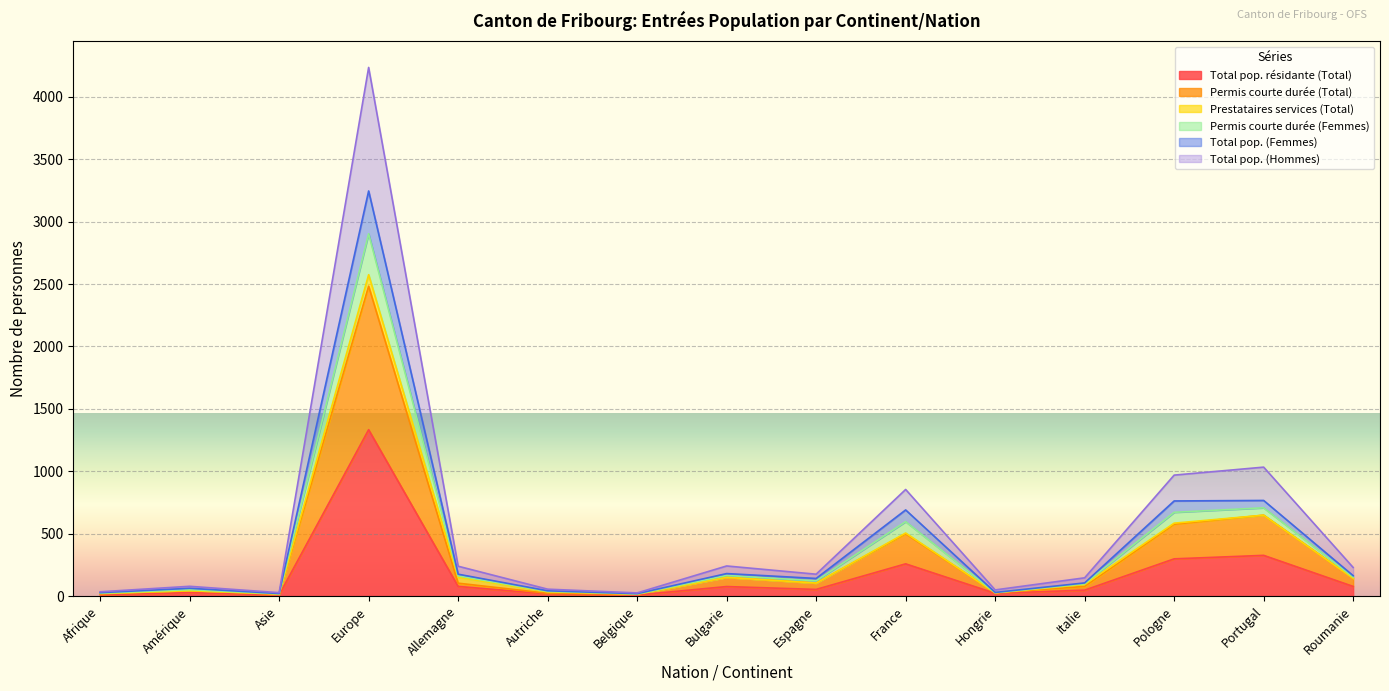

At which label does Total pop. résidante (Total) reach its peak?

Europe